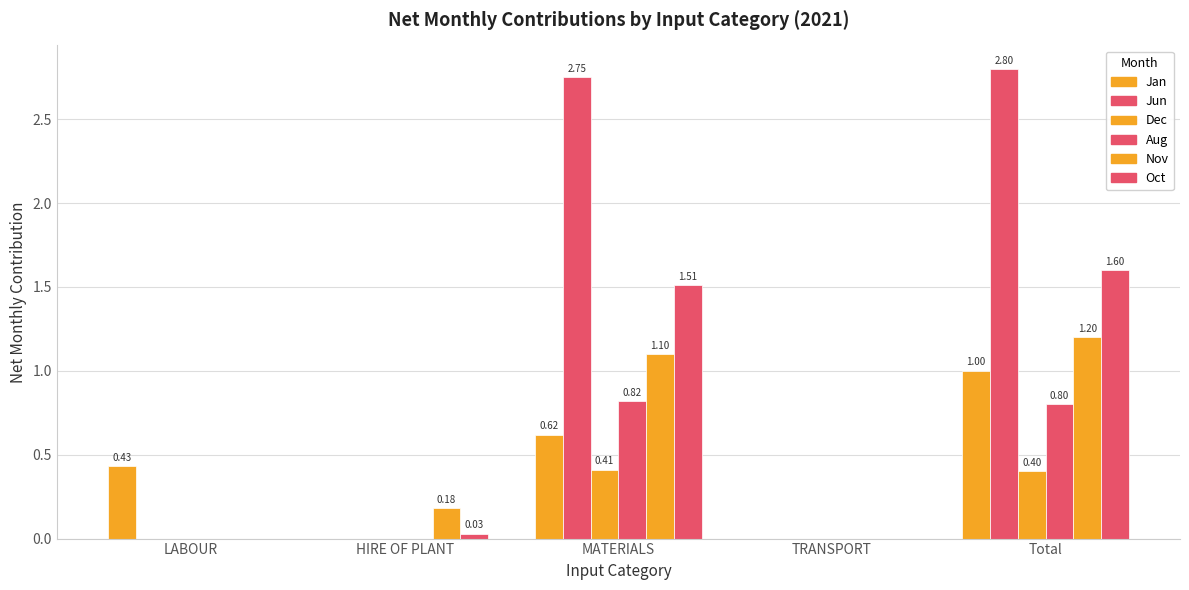

What is the average value of the Dec series?

0.2